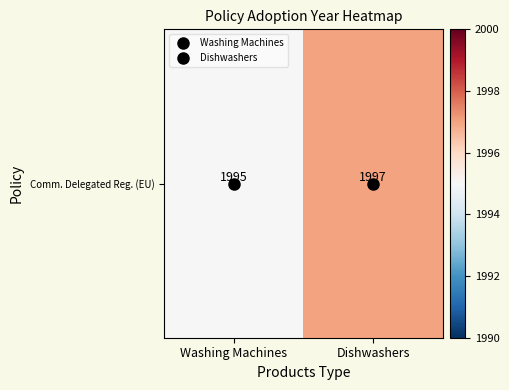

What value does the data have at Dishwashers?

1997